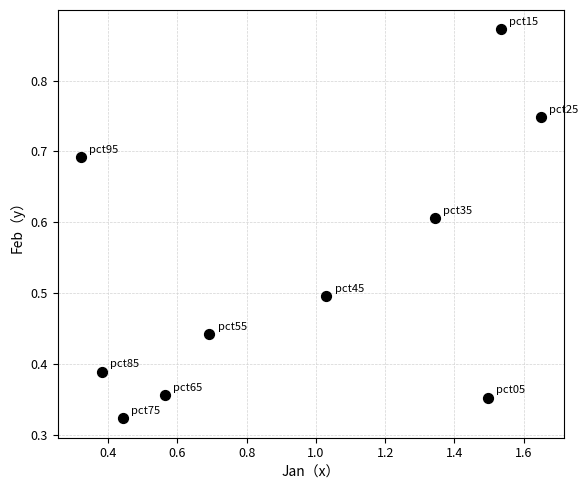

What is the range of X values (max minus min)?

1.3